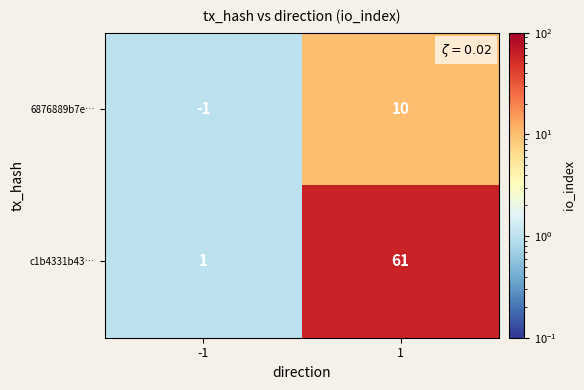

How many distinct data groups are displayed?

2